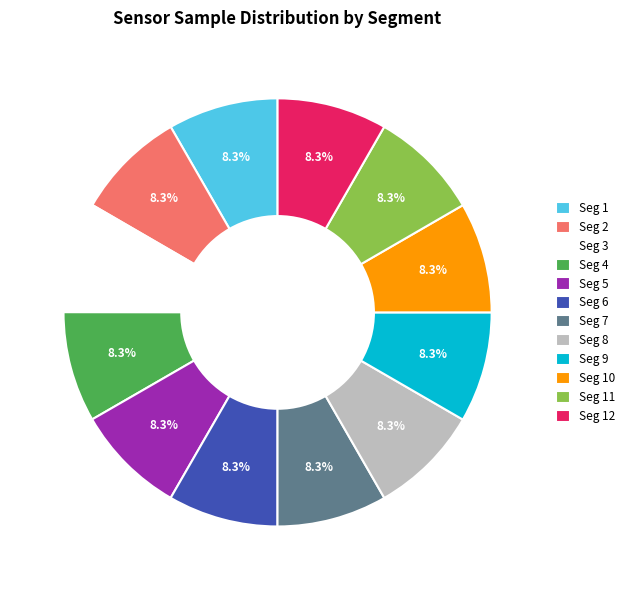

Combined, do Seg 3 and Seg 7 account for over 50%?

No